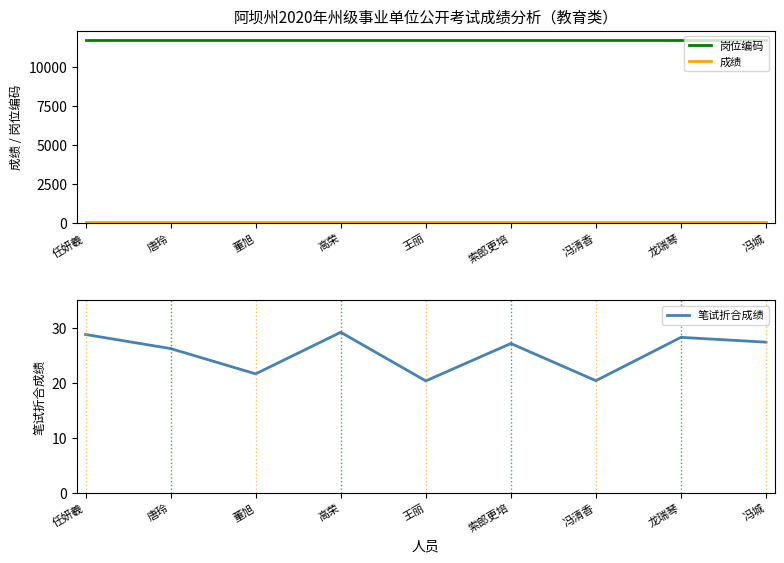

What is the value of the 成绩 point at the 2nd from the left?

65.5